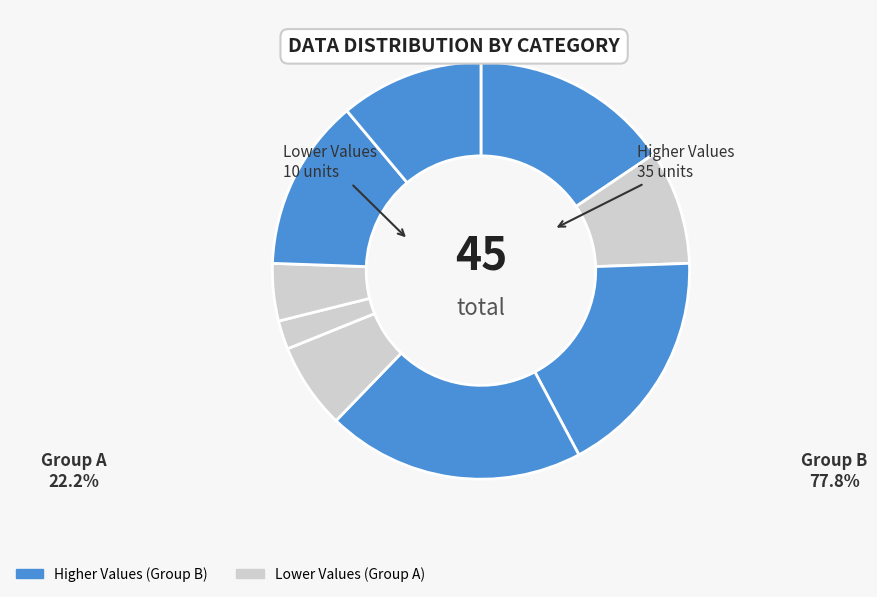

How many segments does this pie chart have?

9